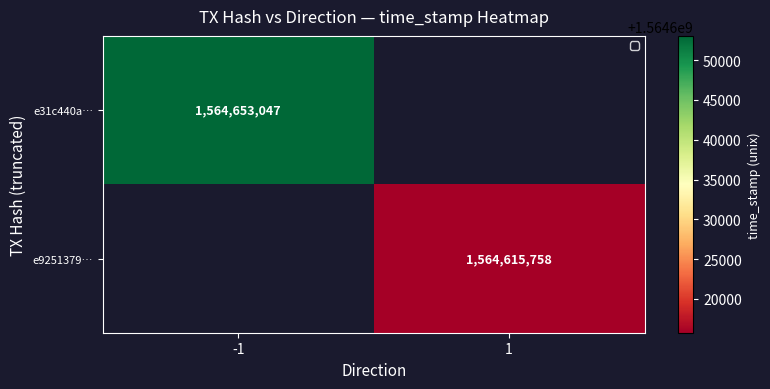

How many data points does each series have?

2